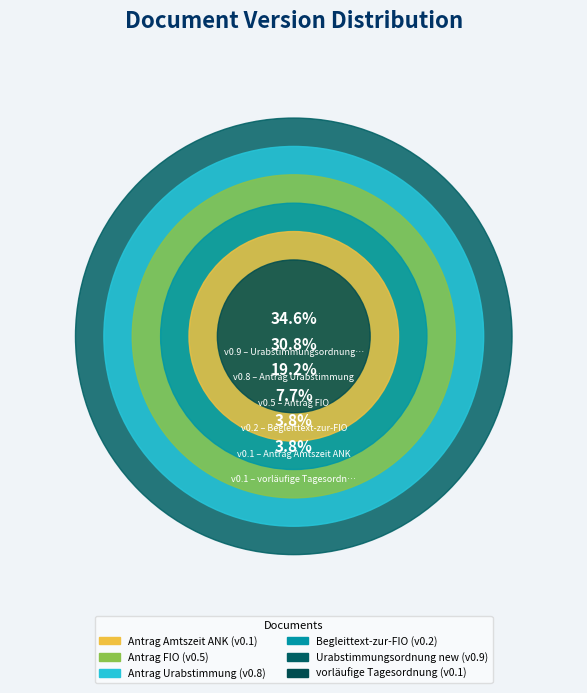

Which category has the smallest portion of the pie?

Antrag Amtszeit ANK